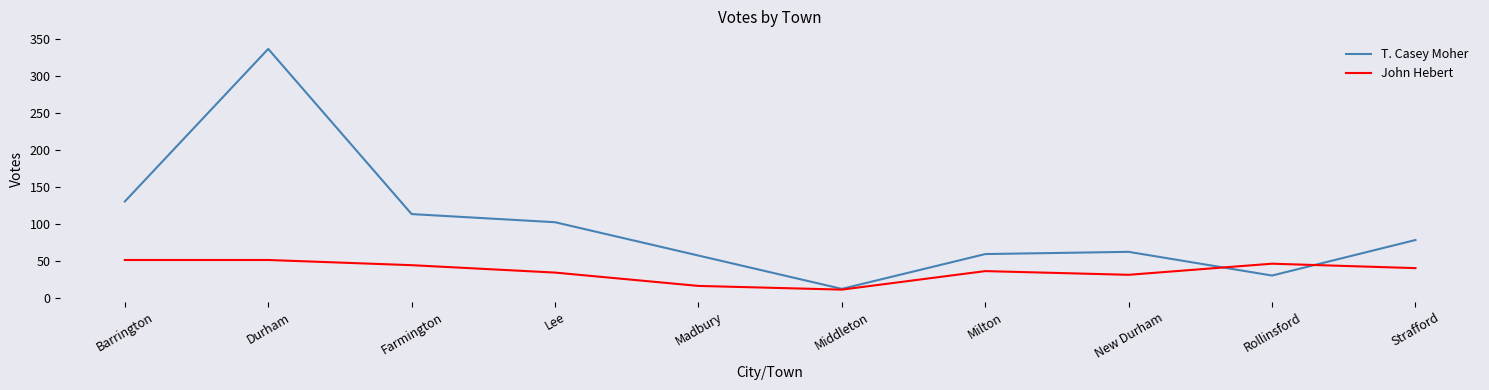

At which label does T. Casey Moher first exceed 78?

Barrington